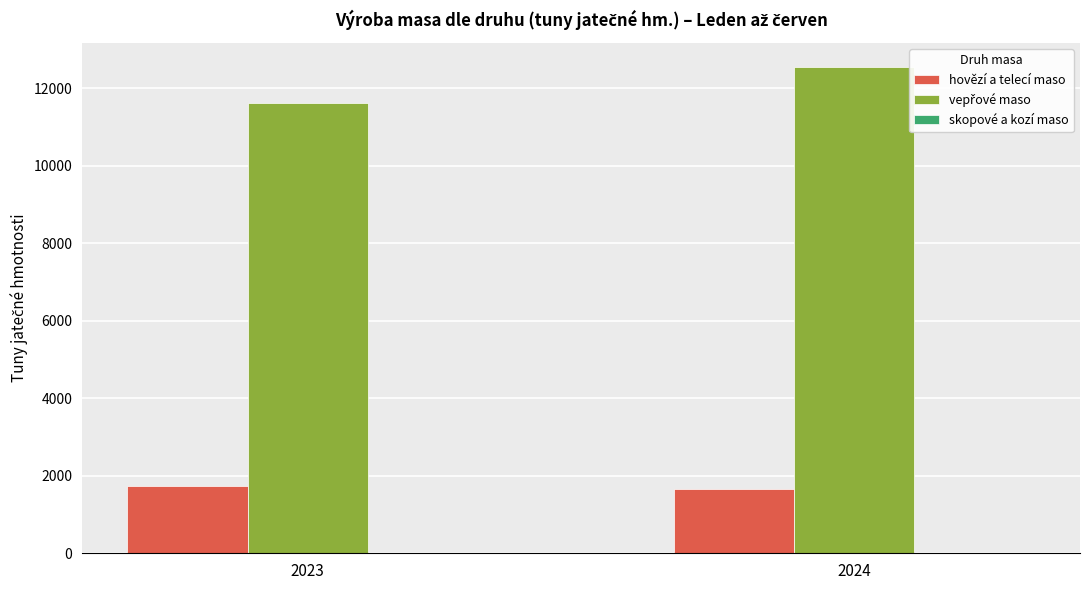

What is the spread (max minus min) of values at 2023?

11627.8